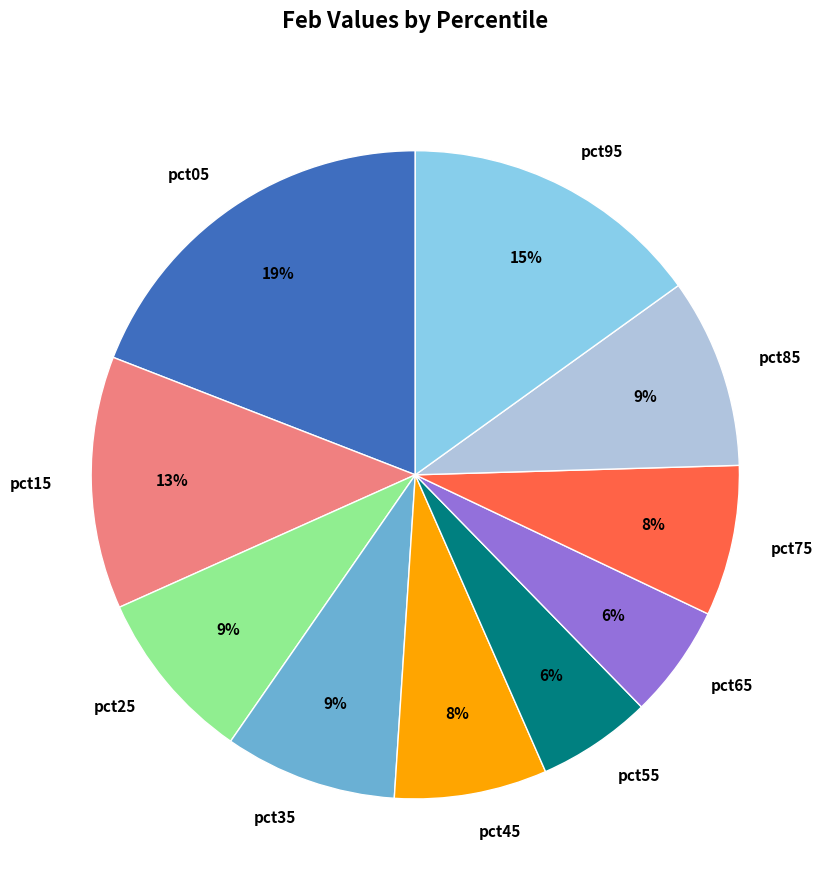

Do pct75 and pct05 together represent more than half of the pie?

No